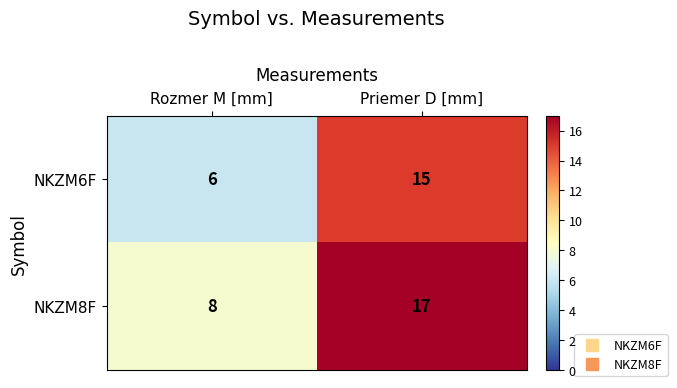

Which series has the largest total across all categories?

NKZM8F